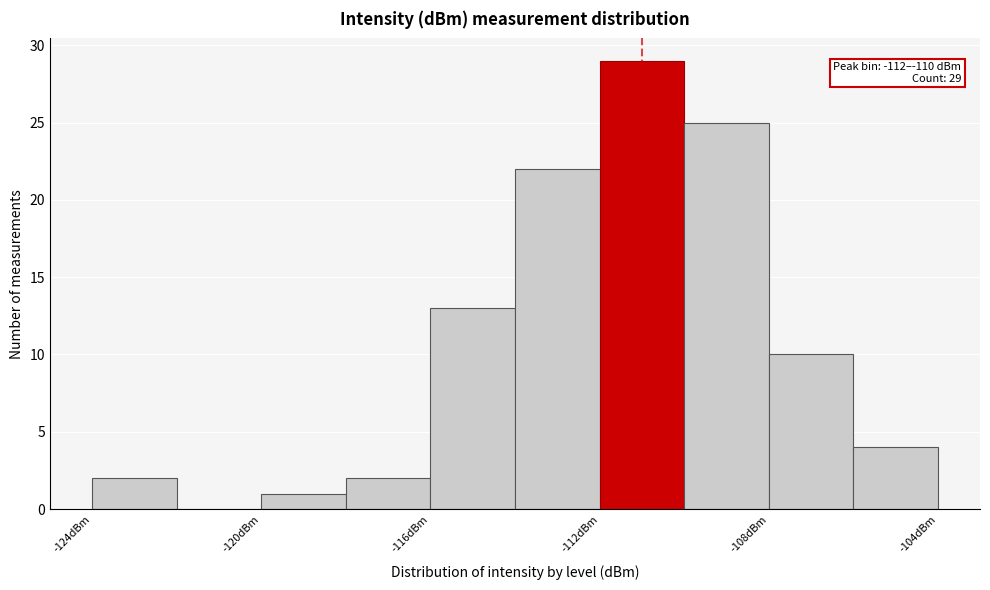

Which range on the x-axis has the tallest bar?

-112 to -110